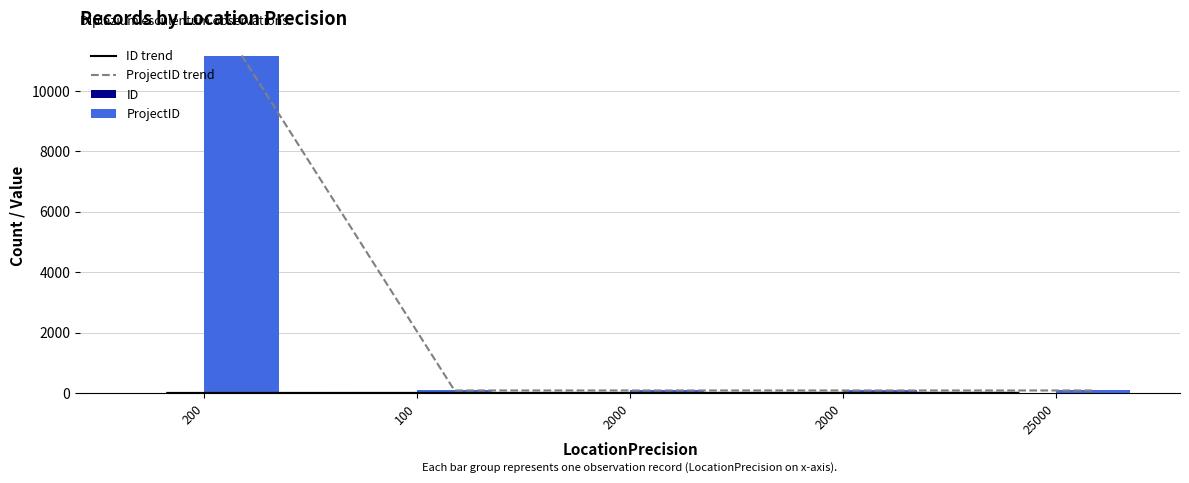

The value of ID at 2000 is 2. True or false?

True